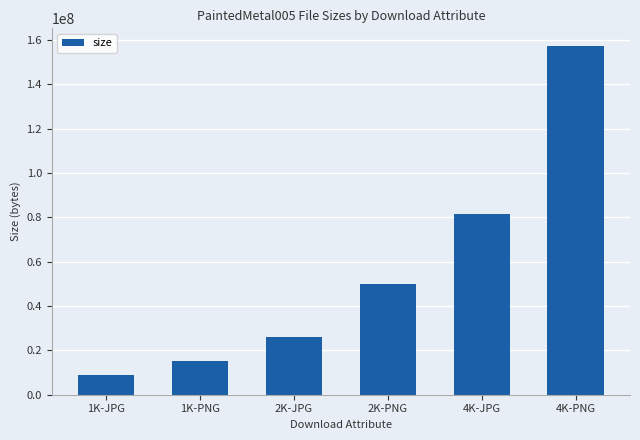

Which category has the lowest value across all series?

1K-JPG